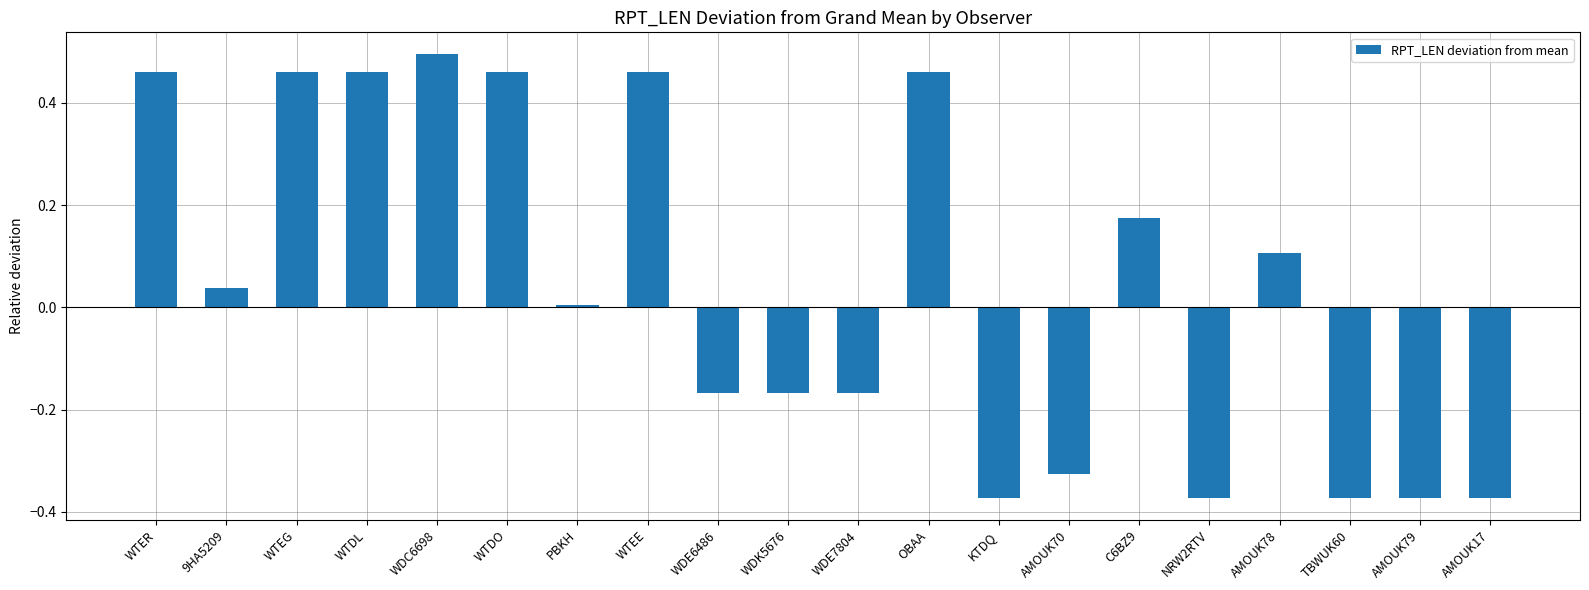

Is it true that the value at WTEG is 0.6?

False